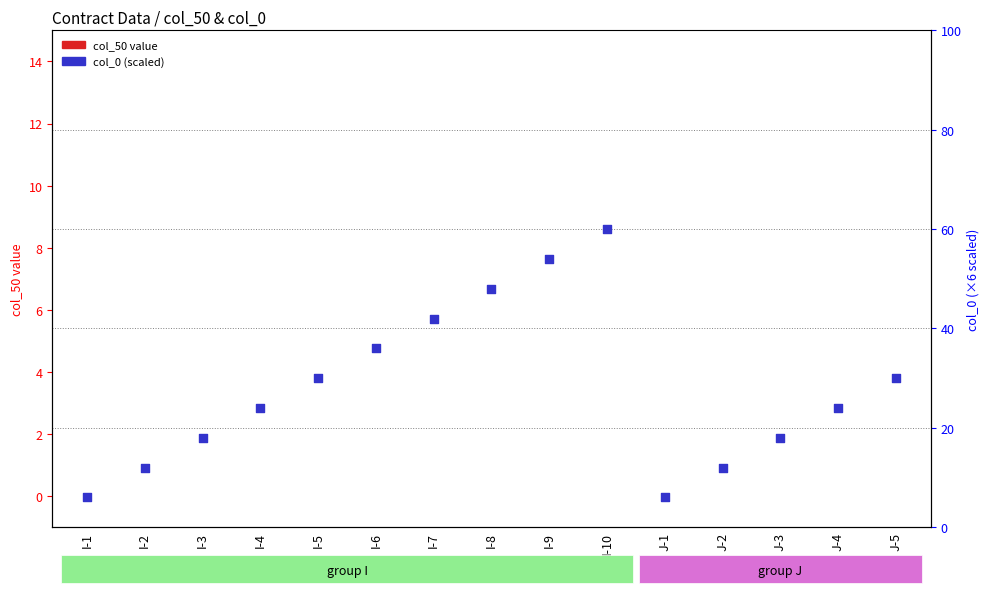

What are all the series names shown in the legend?

col_50 value, col_0 (scaled)